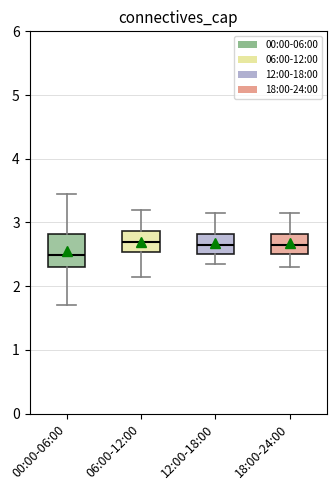

Reading left to right, read every box against the y-axis: the position of its median line, the range the box covers, and the ends of its whiskers. The values are not printed on the chart, so give them approximately, as read against the axis.

00:00-06:00: median 2.5, box 2.3 to 2.8, whiskers 1.7 to 3.5
06:00-12:00: median 2.7, box 2.5 to 2.9, whiskers 2.2 to 3.2
12:00-18:00: median 2.7, box 2.5 to 2.8, whiskers 2.4 to 3.2
18:00-24:00: median 2.7, box 2.5 to 2.8, whiskers 2.3 to 3.2